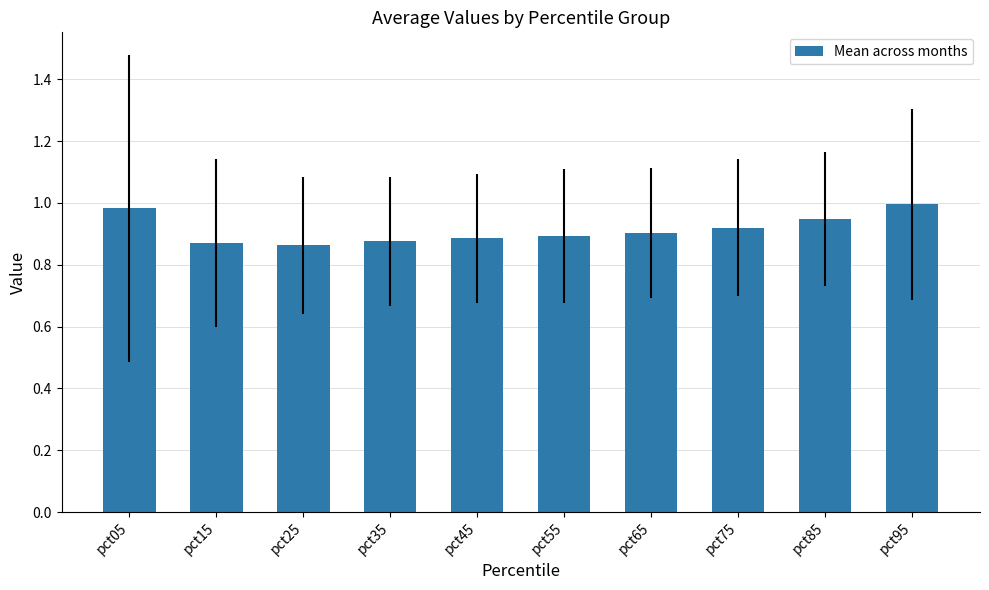

Which has a higher value, pct35 or pct05?

pct05